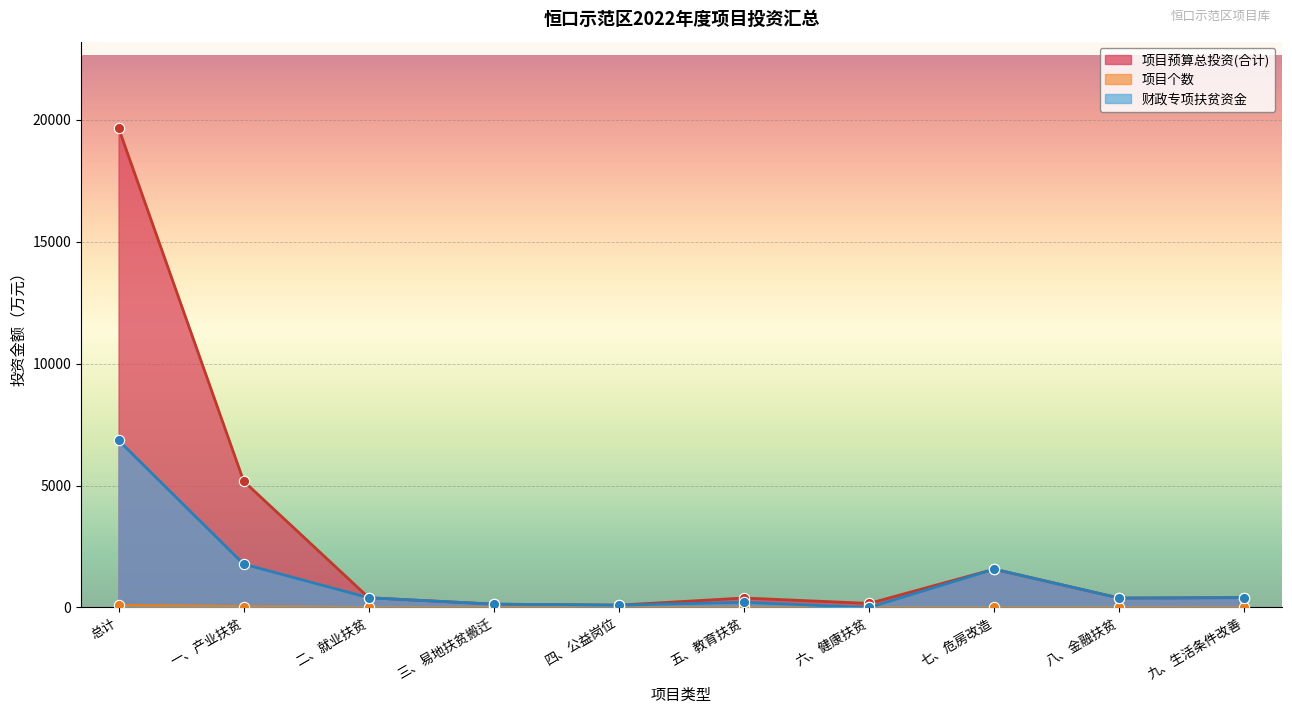

Which series reaches the maximum Y coordinate?

项目预算总投资(合计)